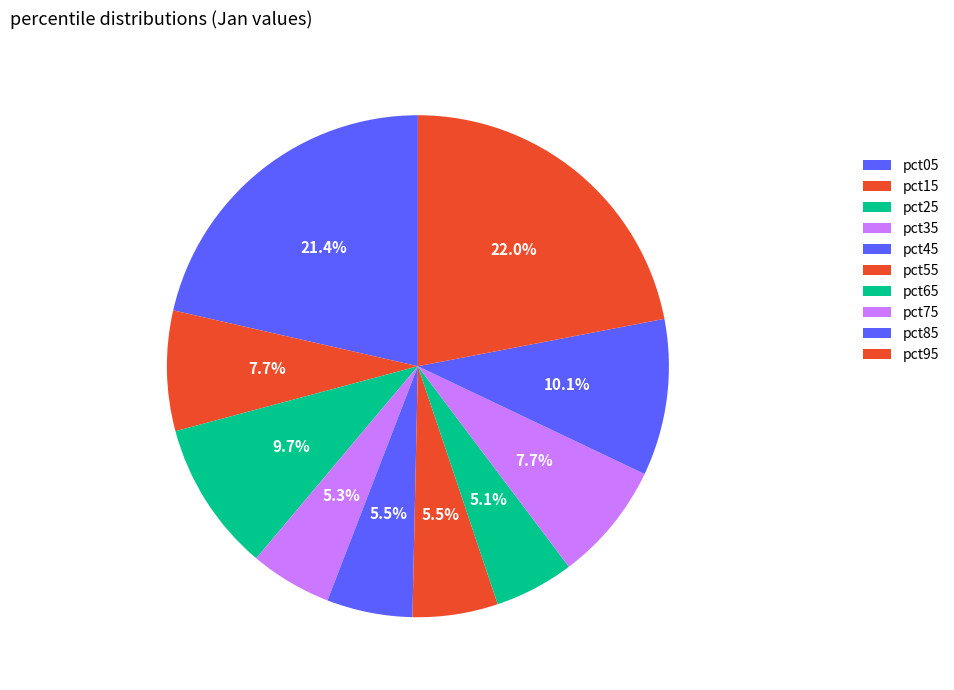

How many segments does this pie chart have?

10